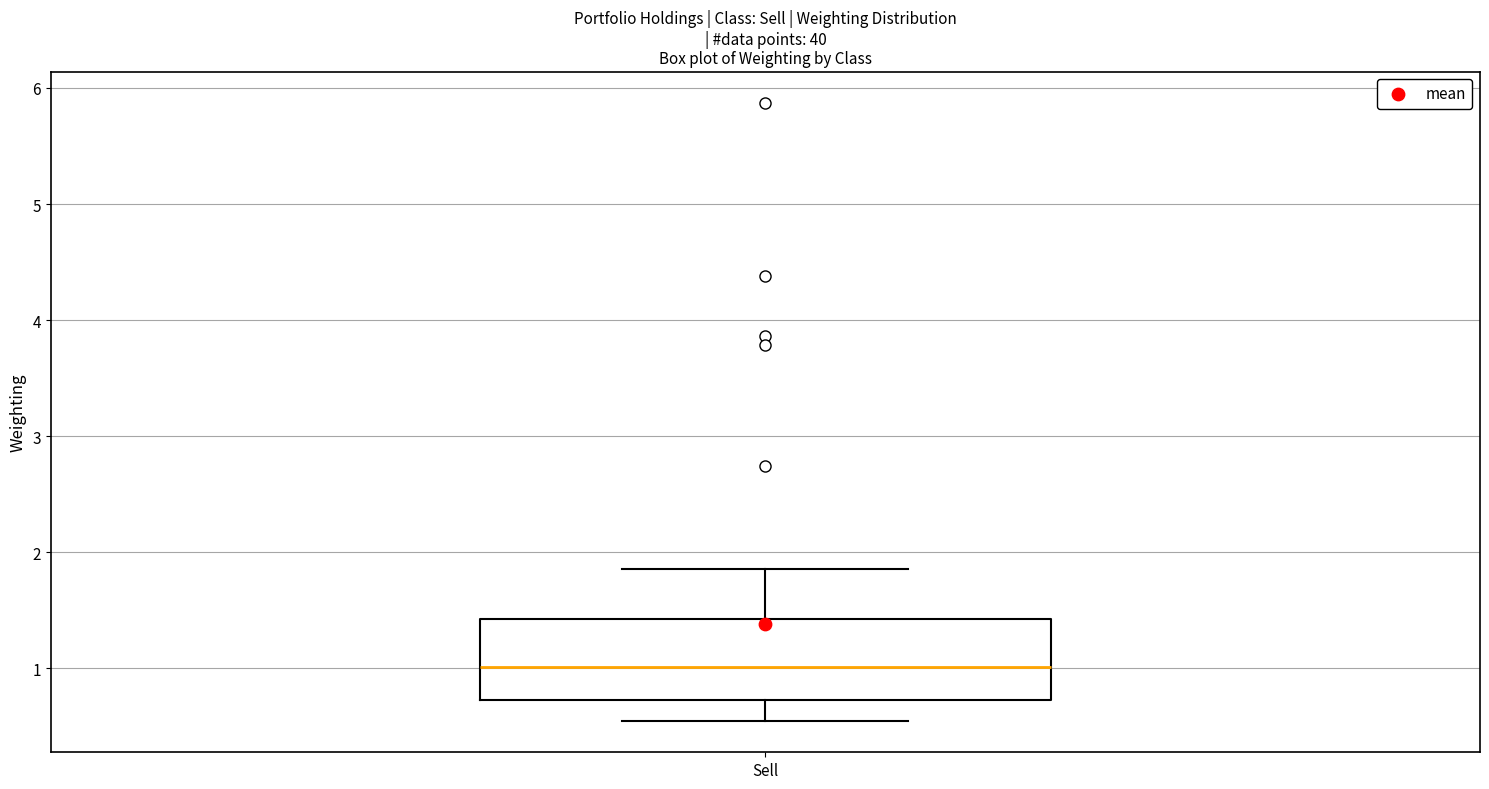

Read this box plot against the y-axis: the position of the median line, the range covered by the box, and the ends of both whiskers. The values are not printed on the chart, so give them approximately, as read against the axis.

median 1.0, box 0.7 to 1.4, whiskers 0.5 to 1.9